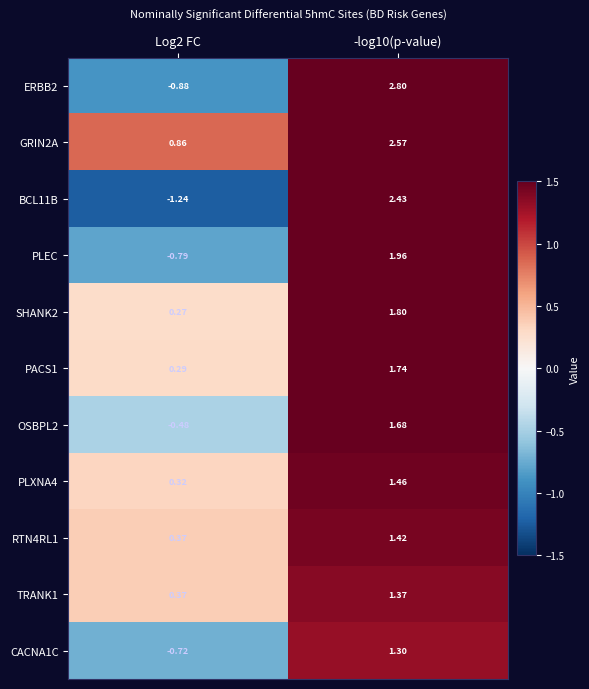

Is the value of PACS1 at Log2 FC greater than the value of SHANK2 at -log10(p-value)?

No